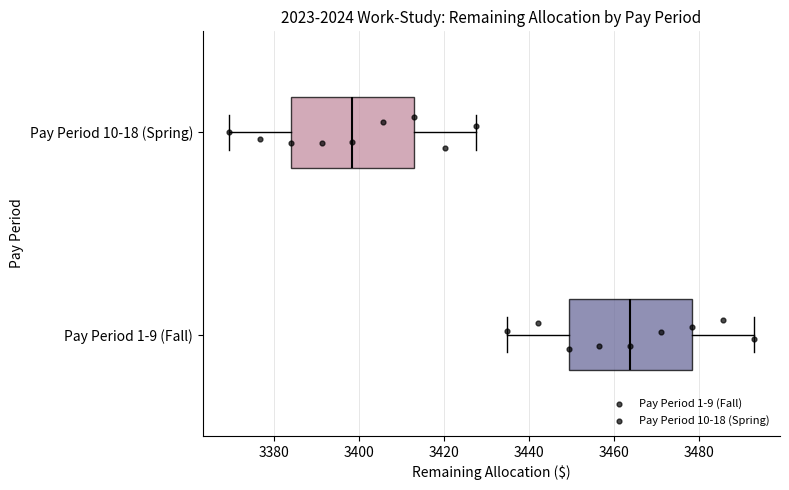

Which box's median line is the furthest to the left?

Pay Period 10-18 (Spring)